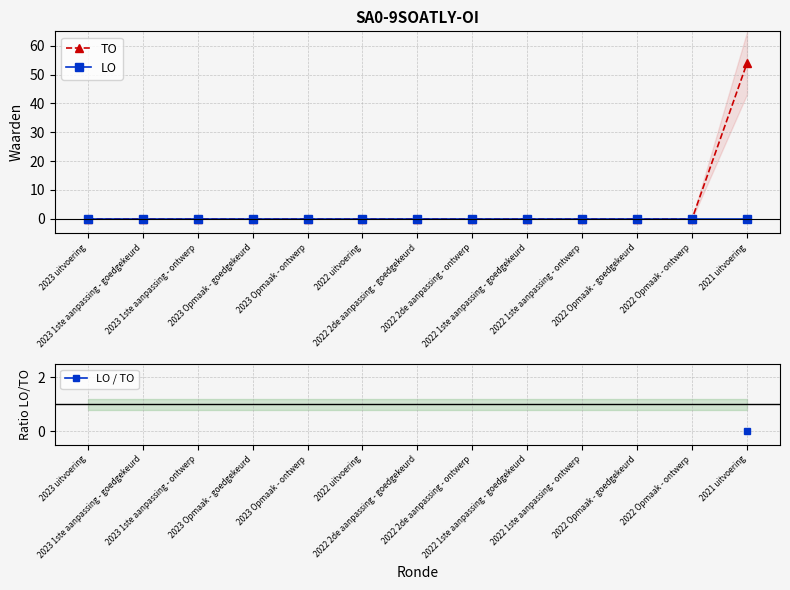

How many data points in TO are above 0?

1